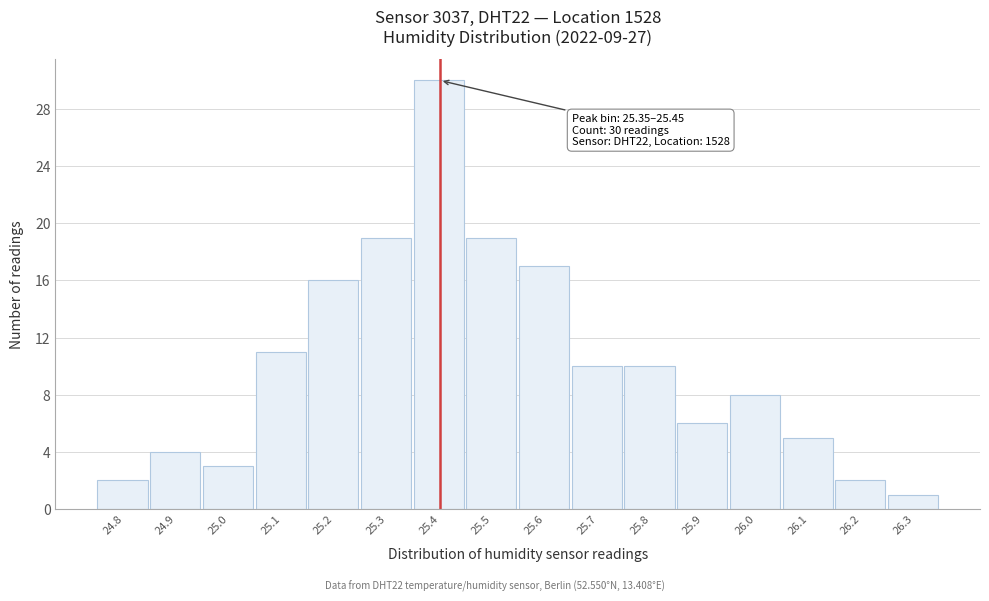

Over which range of the x-axis is the bar tallest?

25.35 to 25.45